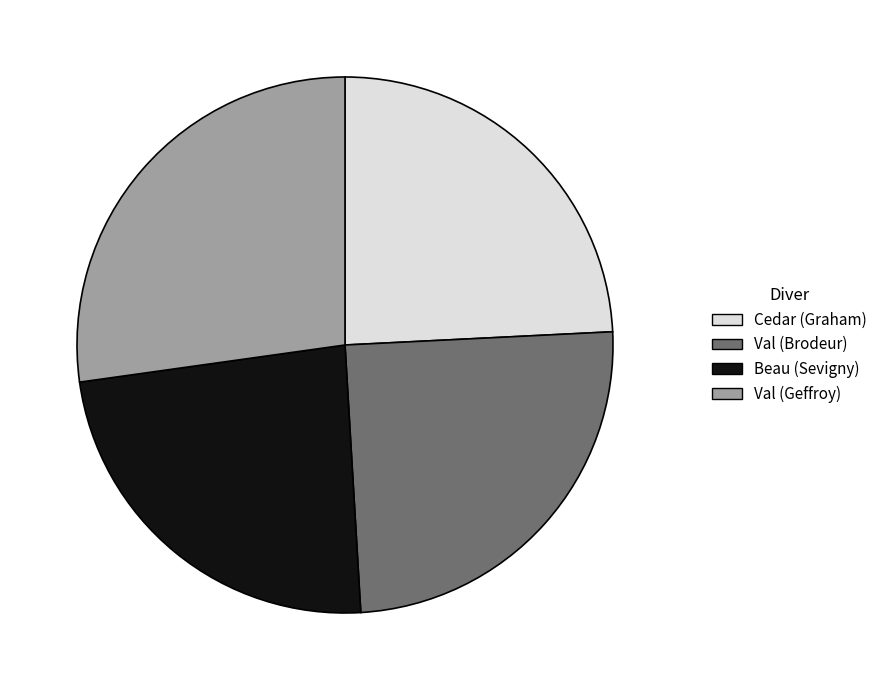

The Val (Geffroy) slice represents 12% of the pie. True or false?

False